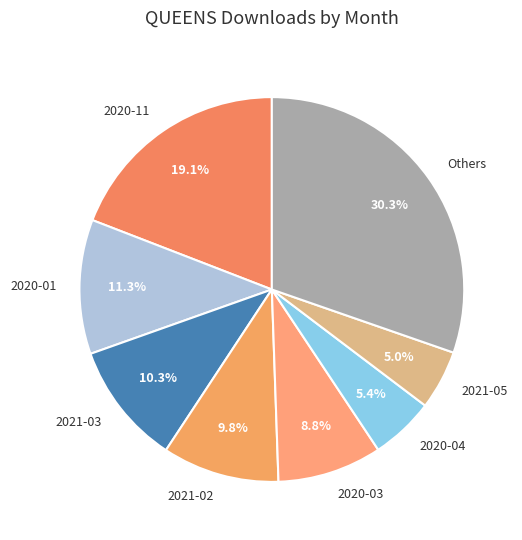

To the nearest percent, what is the difference between the largest and smallest slice percentages?

25%